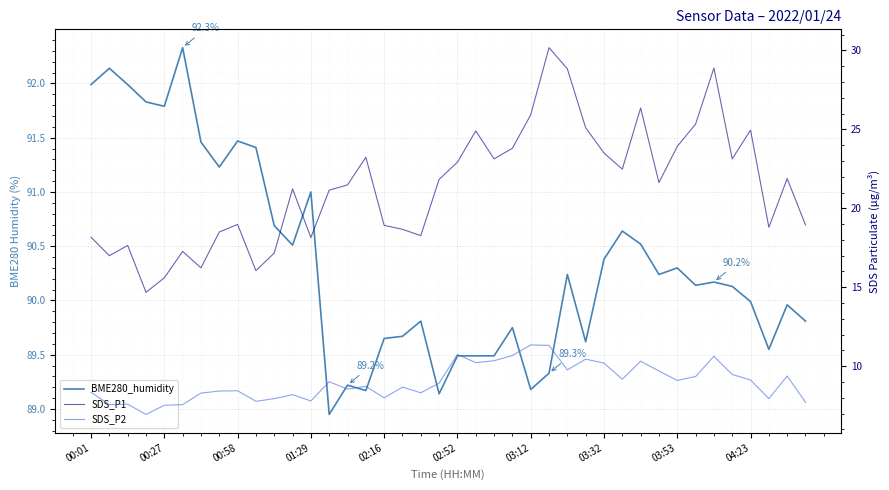

True or false: SDS_P1 has more than 2 interior local peaks.

True